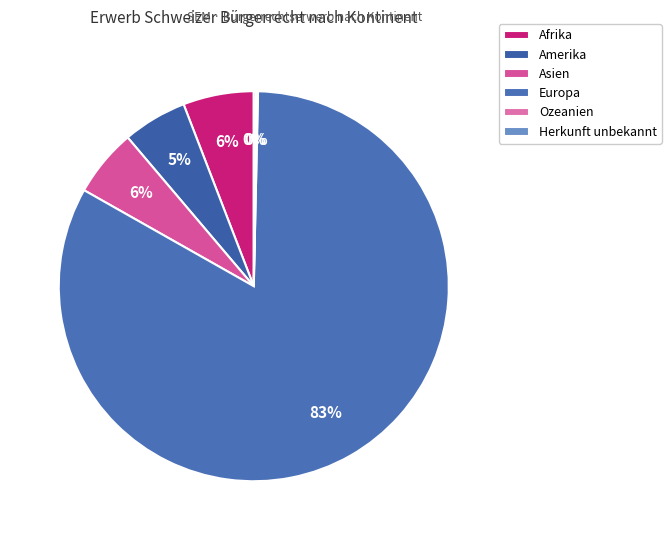

To the nearest percent, what is the average slice percentage?

17%